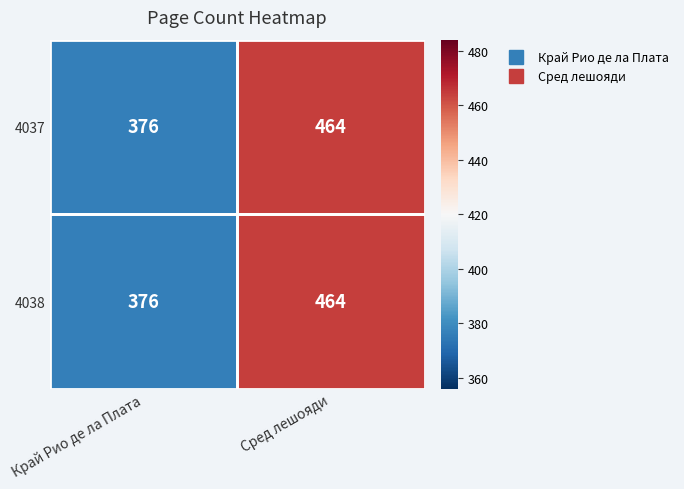

Which category has the highest value across all series?

Сред лешояди